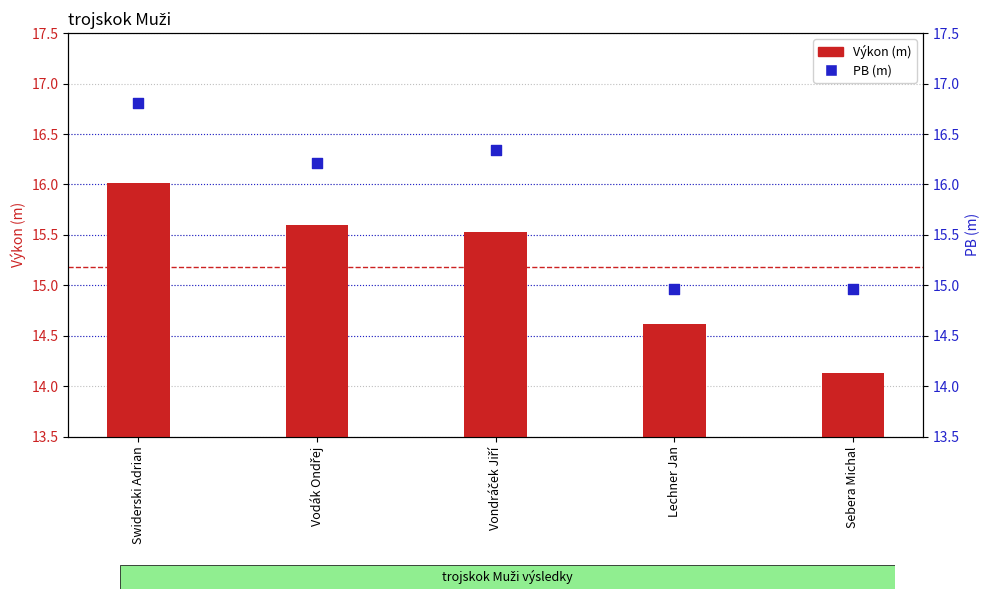

What are all the series names shown in the legend?

Výkon, PB